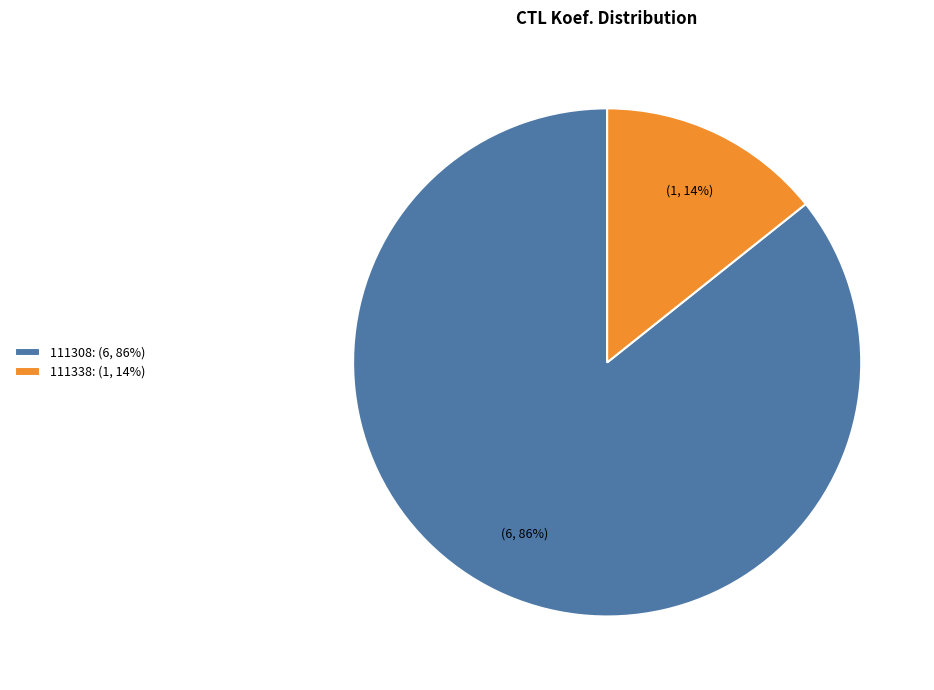

Do 111308: (6, 86%) and 111338: (1, 14%) together represent more than half of the pie?

Yes